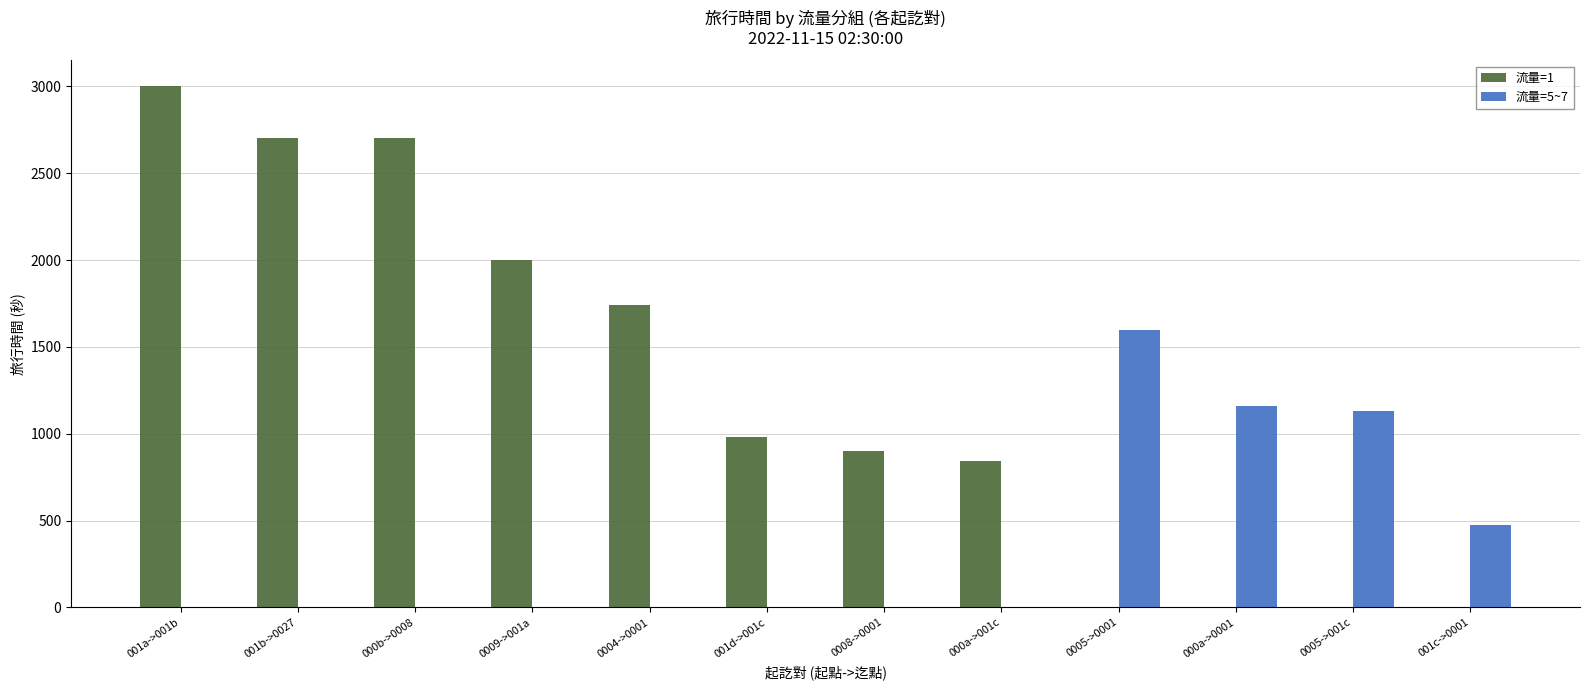

At which category is the sum across all series the highest?

001a->001b